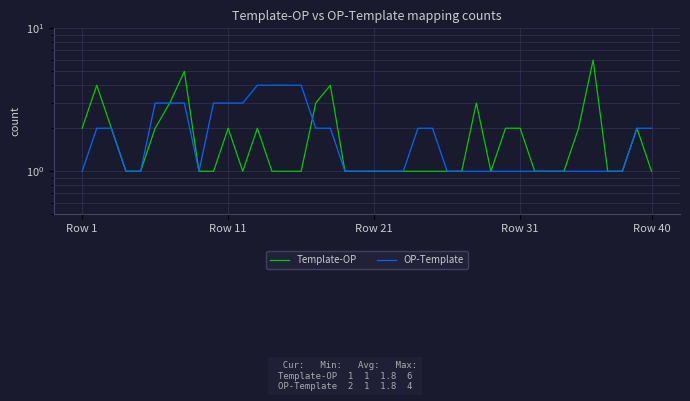

How many interior local valleys does the Template-OP series have?

2